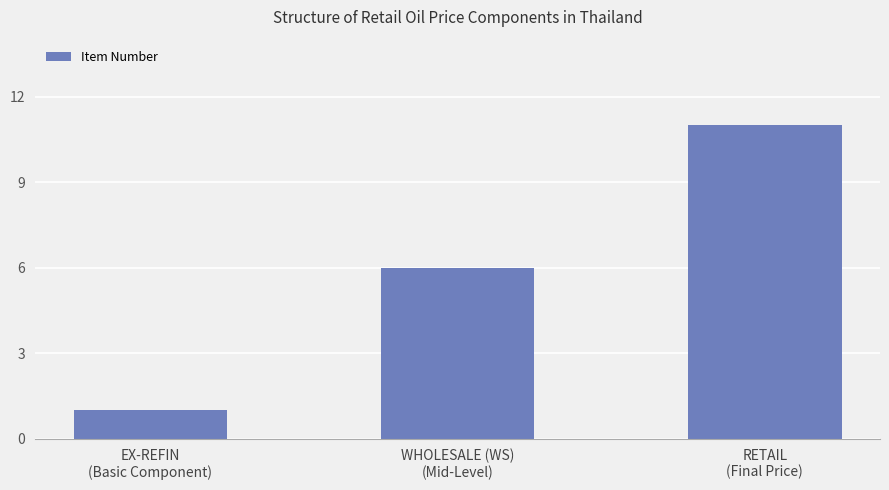

How many data points are less than 6?

1